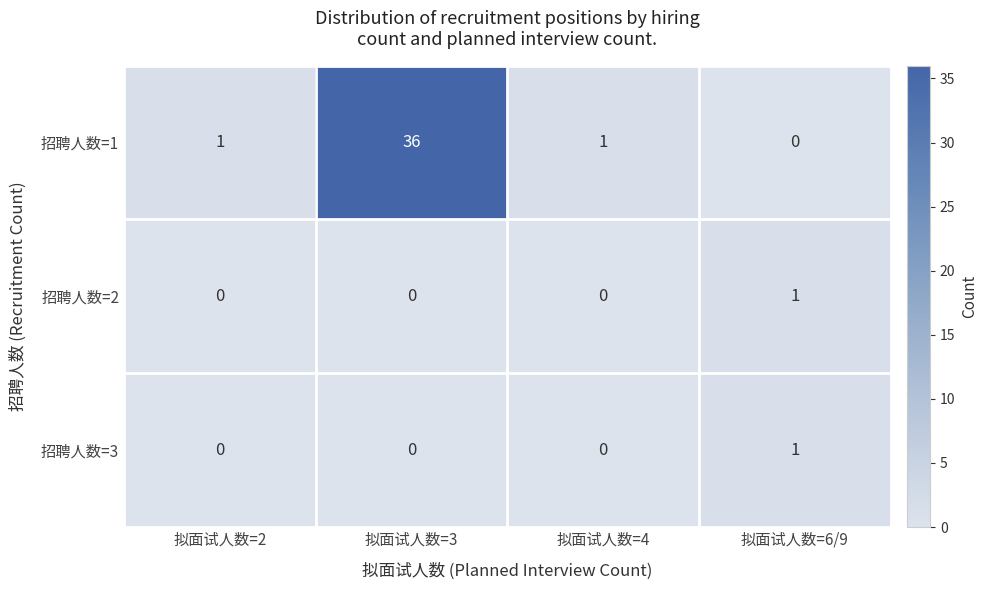

True or false: 招聘人数=2 has a value of 1 at 拟面试人数=6/9.

True